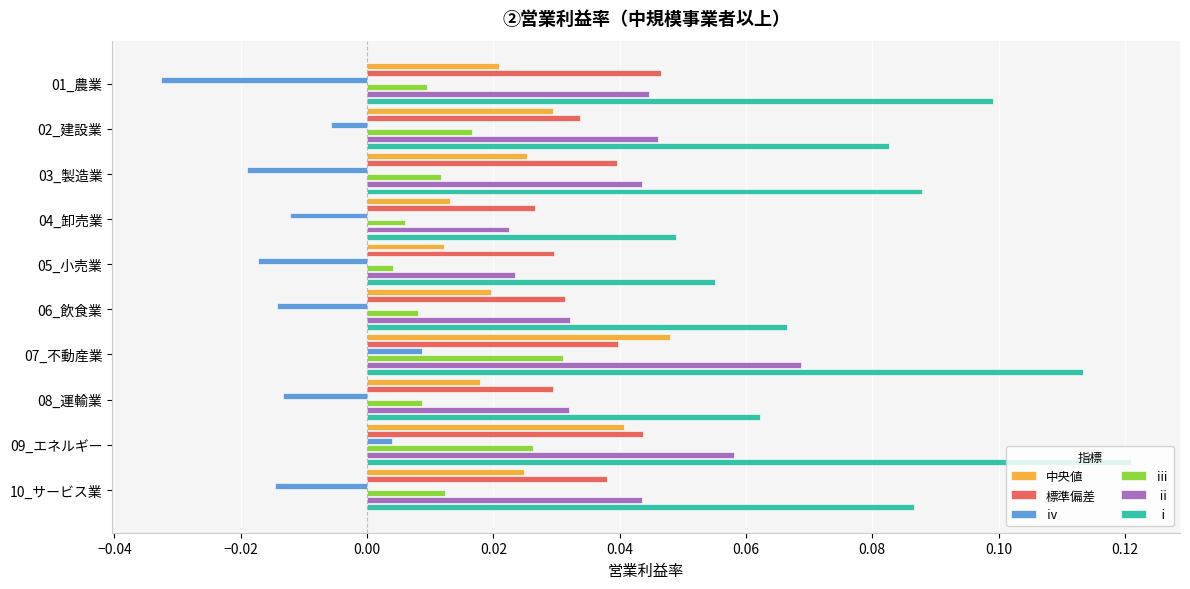

How many values in ⅳ are above zero?

2